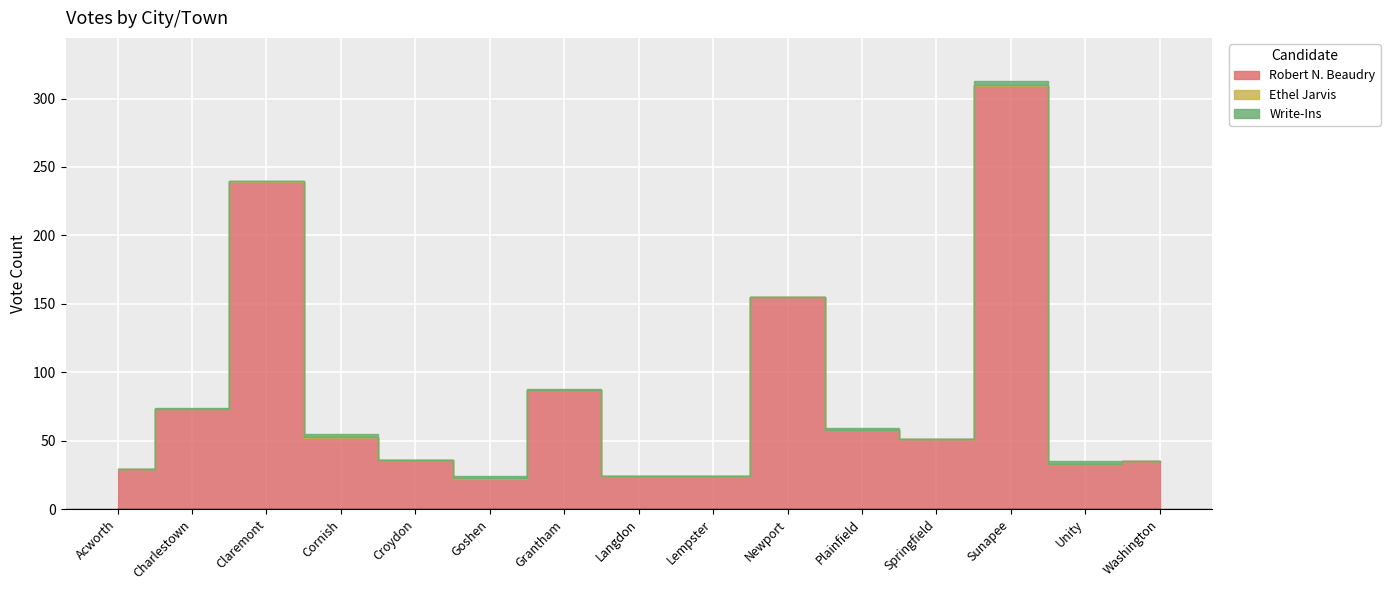

How many lines are shown in the chart?

3